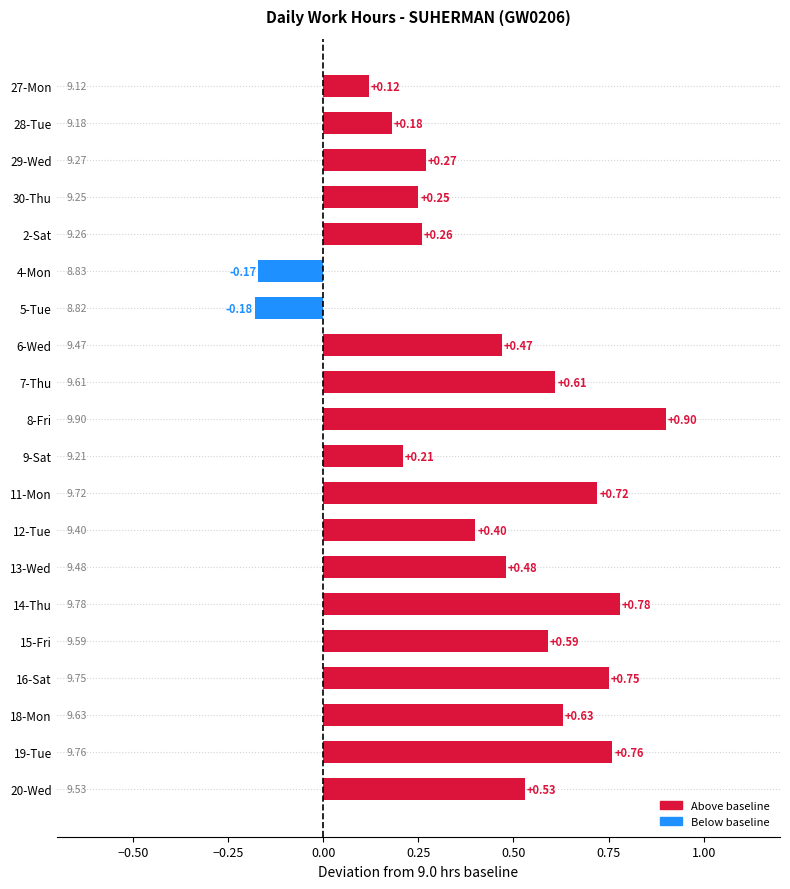

Rank the categories by value from lowest to highest.

5-Tue, 4-Mon, 27-Mon, 28-Tue, 9-Sat, 30-Thu, 2-Sat, 29-Wed, 12-Tue, 6-Wed, 13-Wed, 20-Wed, 15-Fri, 7-Thu, 18-Mon, 11-Mon, 16-Sat, 19-Tue, 14-Thu, 8-Fri